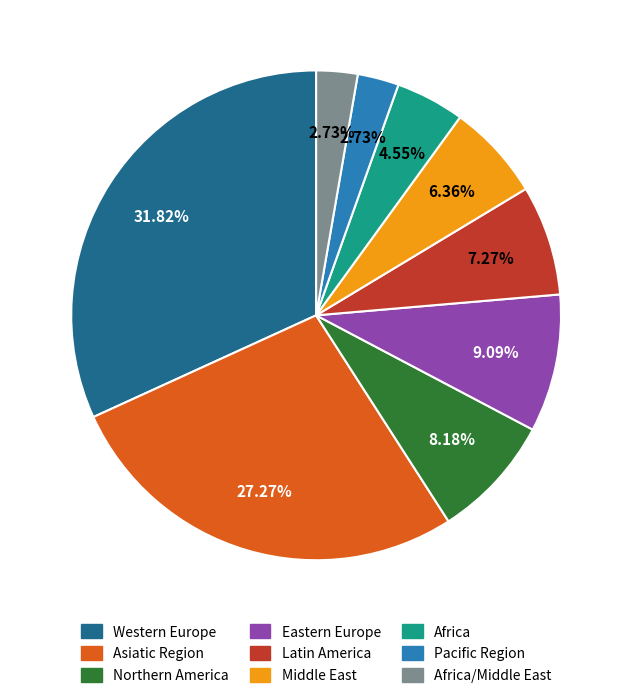

Does any single category account for the majority?

No